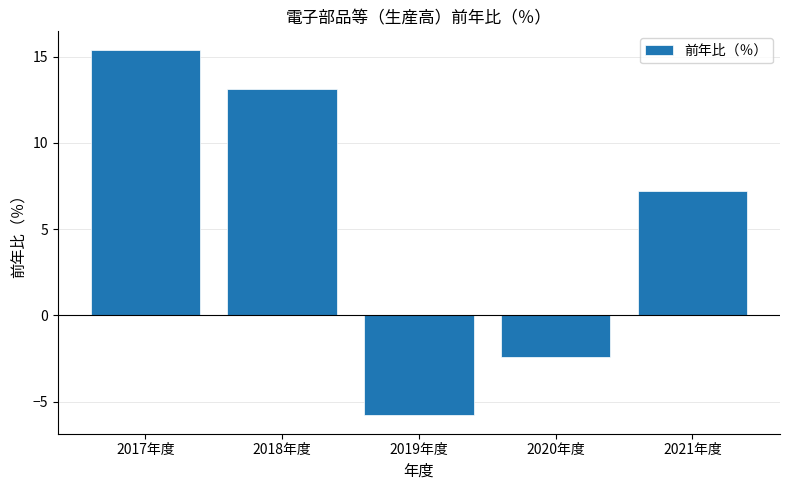

Rank the categories by value from lowest to highest.

2019年度, 2020年度, 2021年度, 2018年度, 2017年度